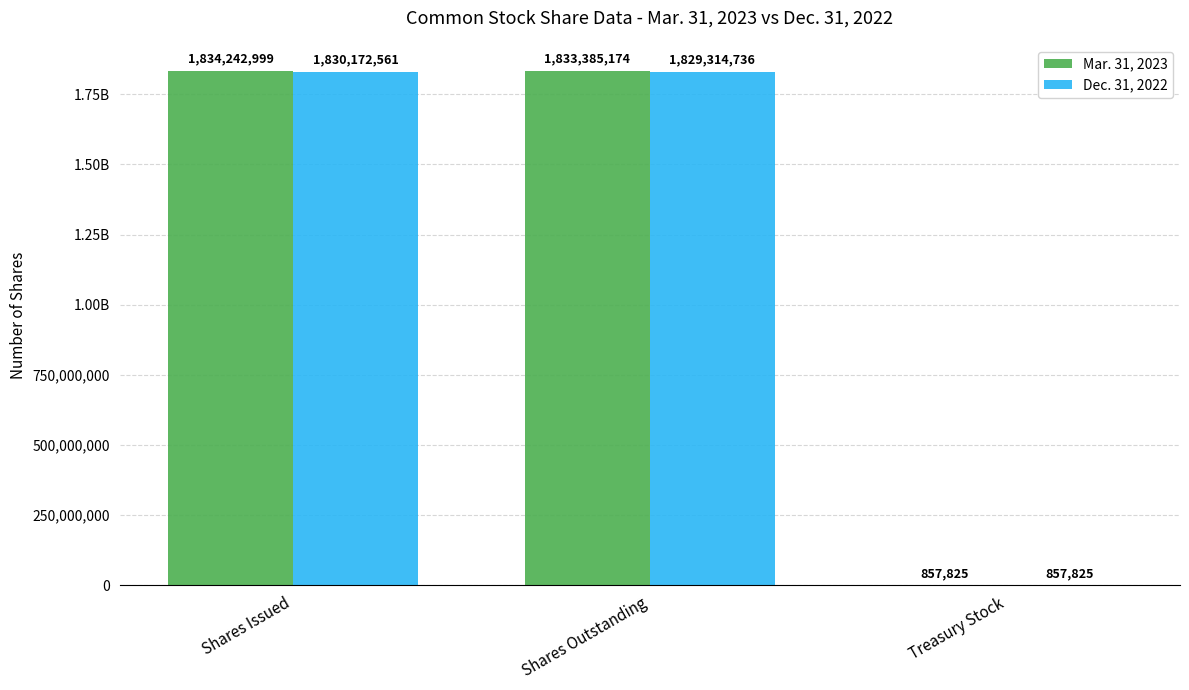

Reading left to right, transcribe all the data shown in this chart.

Mar. 31, 2023: Shares Issued=1834242999	Shares Outstanding=1833385174	Treasury Stock=857825
Dec. 31, 2022: Shares Issued=1830172561	Shares Outstanding=1829314736	Treasury Stock=857825